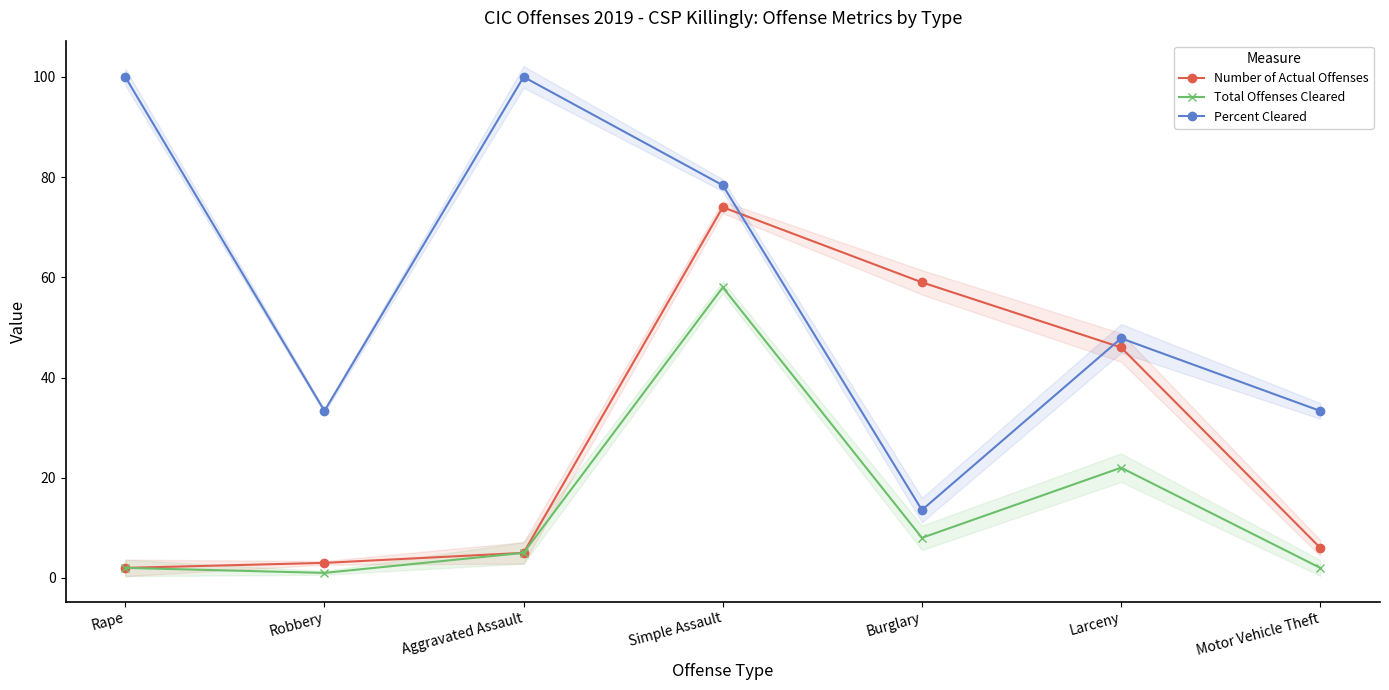

Rank the series by their maximum value, from highest to lowest.

Percent Cleared, Number of Actual Offenses, Total Offenses Cleared